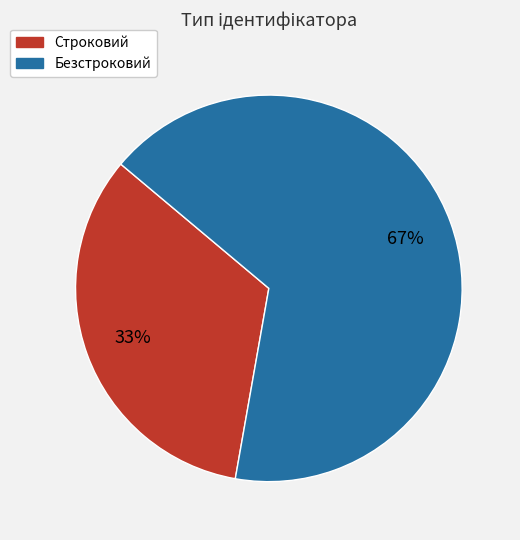

Do Безстроковий and Строковий together represent more than half of the pie?

Yes